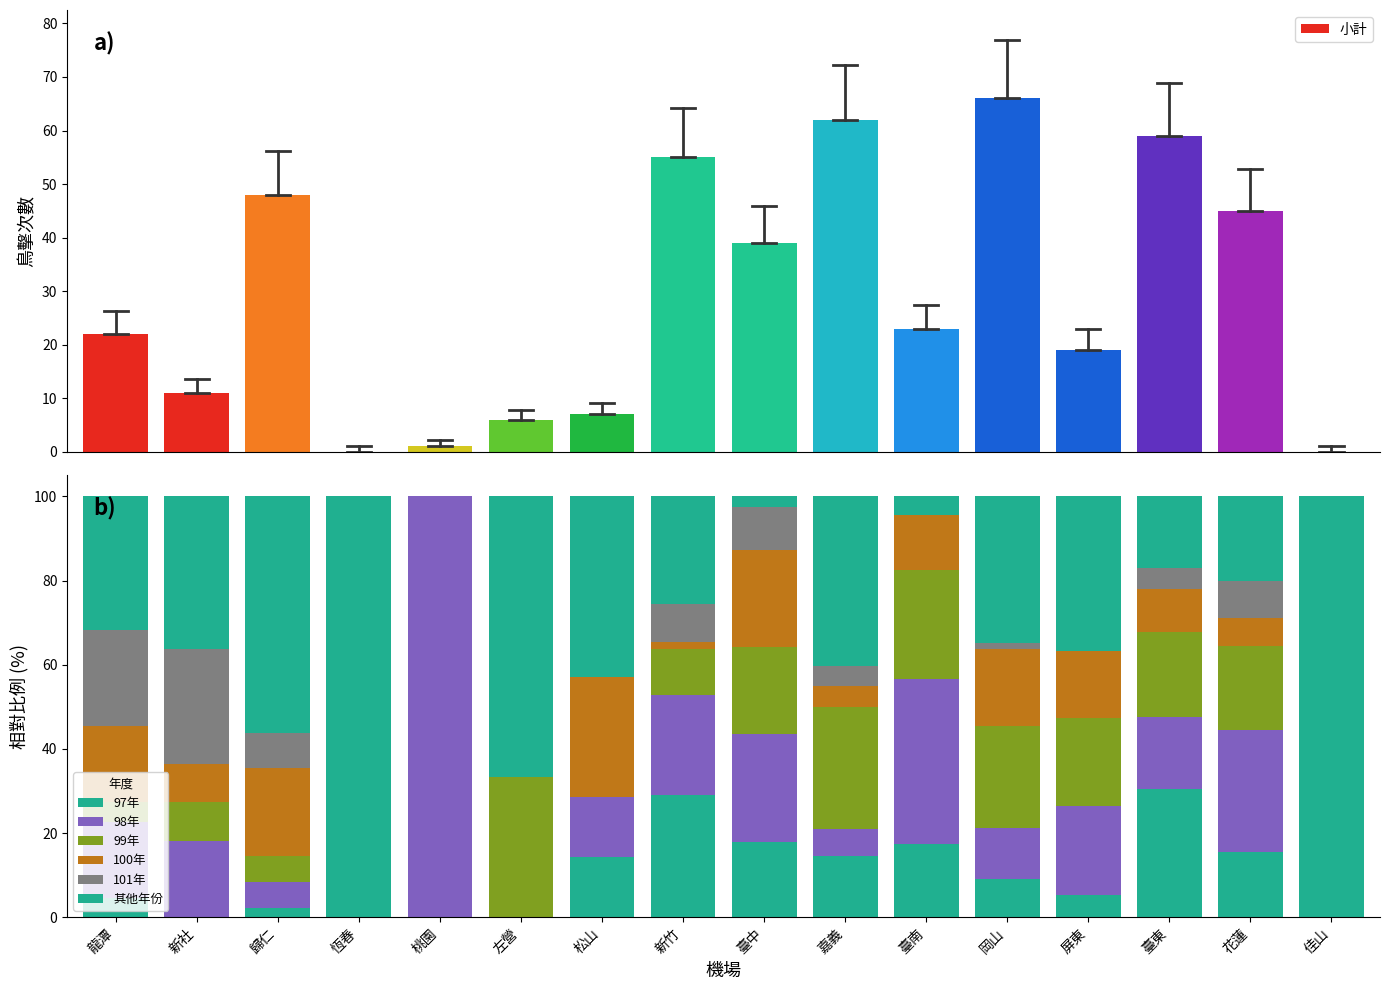

What is the label of the 4th bar from the right?

屏東